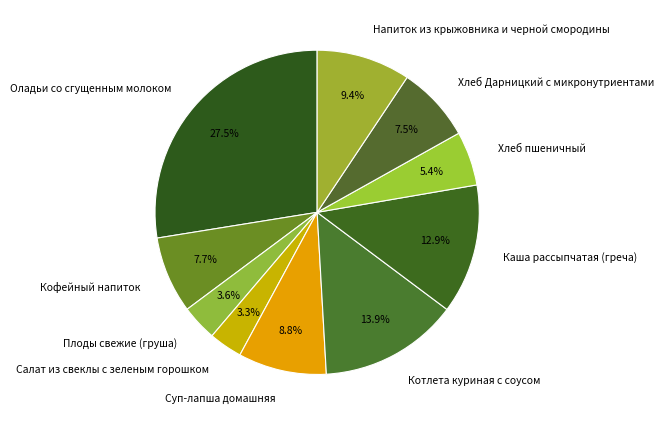

Does Кофейный напиток represent more than half of the total?

No